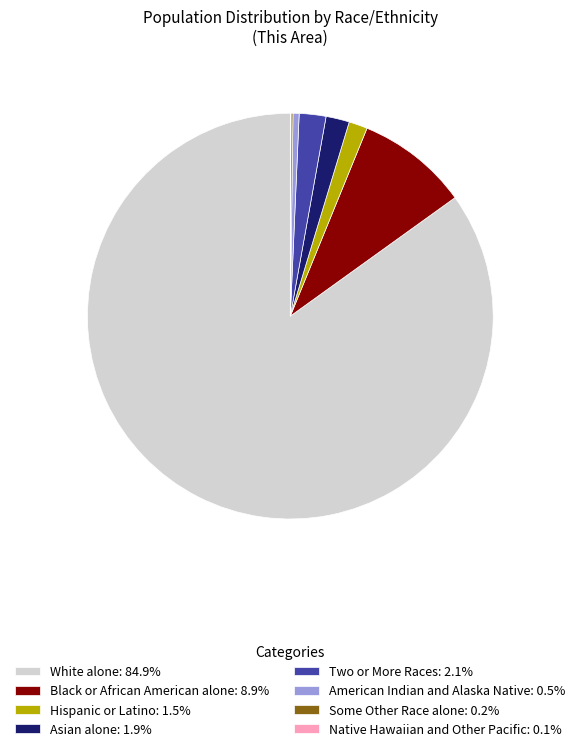

Does American Indian and Alaska Native: 0.5% account for over 50% of the chart?

No